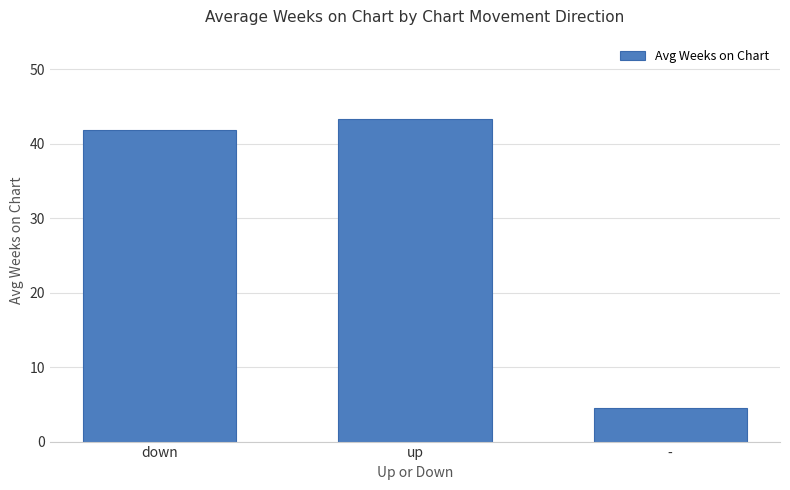

The chart shows a value of 26.2 at up. True or false?

False